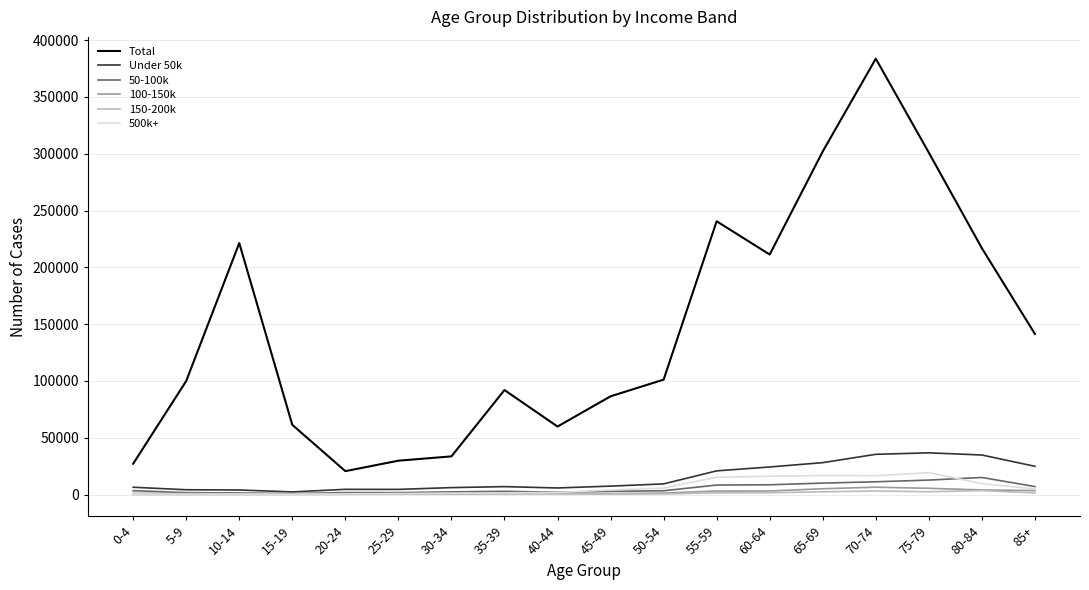

Which category has the highest value across all series?

70-74